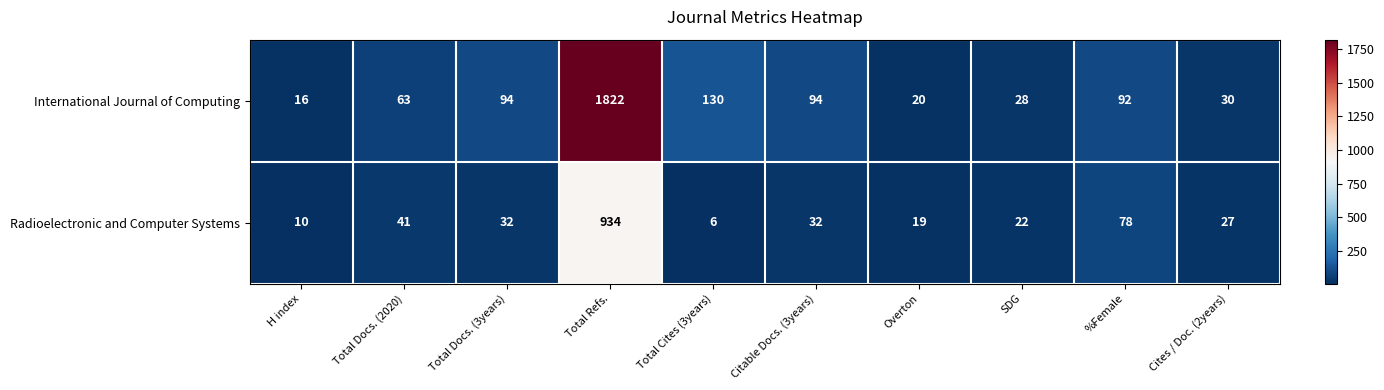

What is the sum of all International Journal of Computing values?

2389